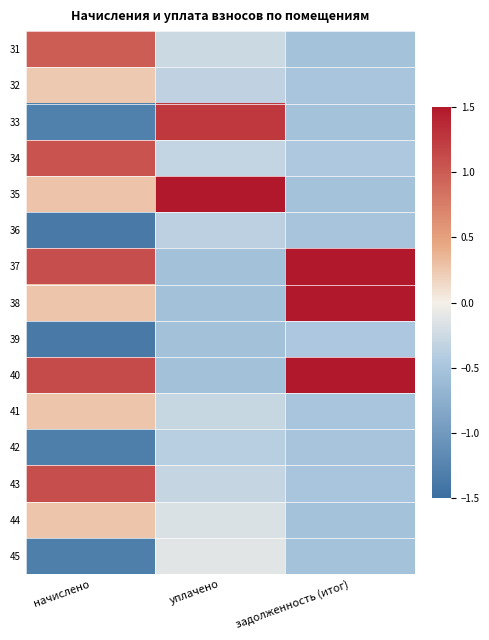

Reading left to right, what are all the values shown in this chart?

31: начислено=1.0	уплачено=-0.3	задолженность (итог)=-0.5
32: начислено=0.2	уплачено=-0.3	задолженность (итог)=-0.5
33: начислено=-1.3	уплачено=1.3	задолженность (итог)=-0.5
34: начислено=1.1	уплачено=-0.3	задолженность (итог)=-0.4
35: начислено=0.3	уплачено=3.4	задолженность (итог)=-0.5
36: начислено=-1.4	уплачено=-0.4	задолженность (итог)=-0.5
37: начислено=1.1	уплачено=-0.5	задолженность (итог)=1.8
38: начислено=0.3	уплачено=-0.5	задолженность (итог)=2.1
39: начислено=-1.4	уплачено=-0.5	задолженность (итог)=-0.5
40: начислено=1.1	уплачено=-0.5	задолженность (итог)=2.1
41: начислено=0.3	уплачено=-0.3	задолженность (итог)=-0.5
42: начислено=-1.3	уплачено=-0.4	задолженность (итог)=-0.5
43: начислено=1.1	уплачено=-0.3	задолженность (итог)=-0.5
44: начислено=0.3	уплачено=-0.2	задолженность (итог)=-0.5
45: начислено=-1.3	уплачено=-0.1	задолженность (итог)=-0.5